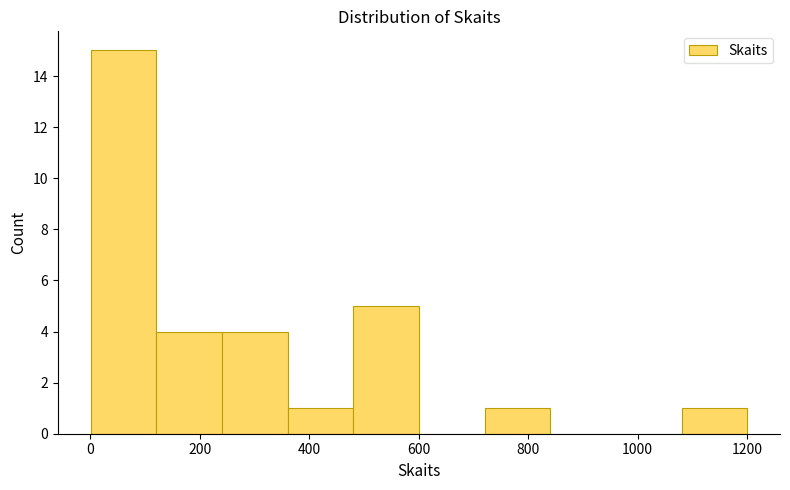

Reading left to right, transcribe this chart: for each bar, give the range it covers on the x-axis and its height. Neither the bar edges nor the heights are printed on the chart, so give them approximately, as read against the axes.

0 to 120: 15
120 to 240: 4
240 to 360: 4
360 to 480: 1
480 to 600: 5
600 to 720: 0
720 to 840: 1
840 to 960: 0
960 to 1080: 0
1080 to 1200: 1